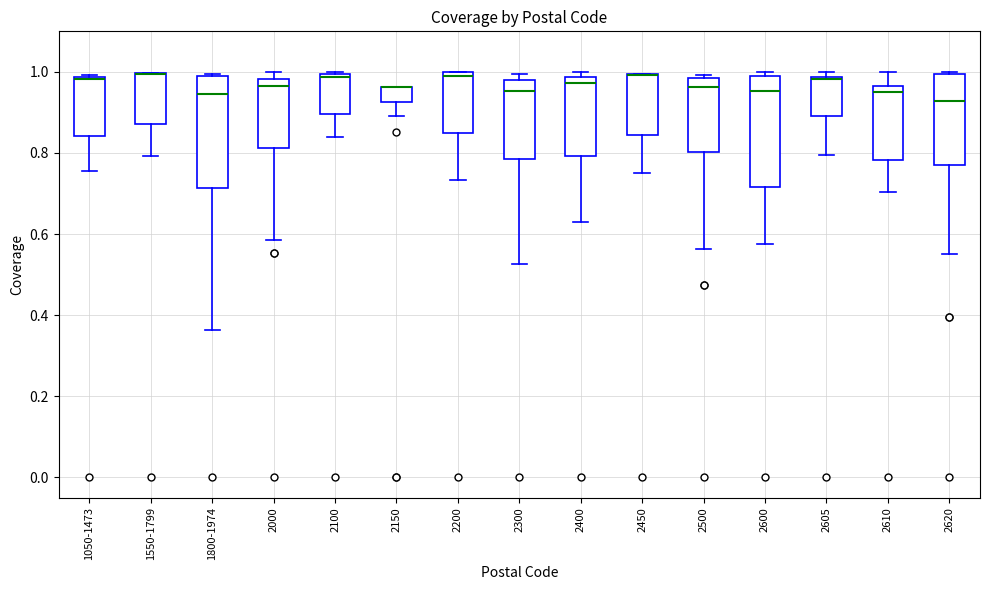

Where does the median line of the box for 2100 sit on the y-axis? The values are not printed on the chart, so give them approximately, as read against the axis.

0.98